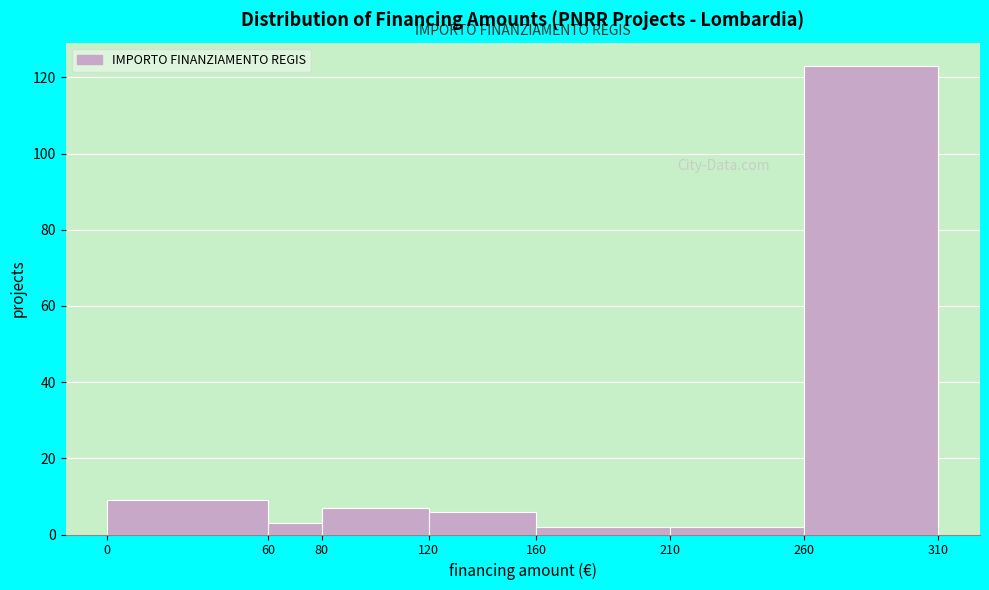

Reading left to right, extract all data points from this chart.

0=9	60=3	80=7	120=6	160=2	210=2	260=123